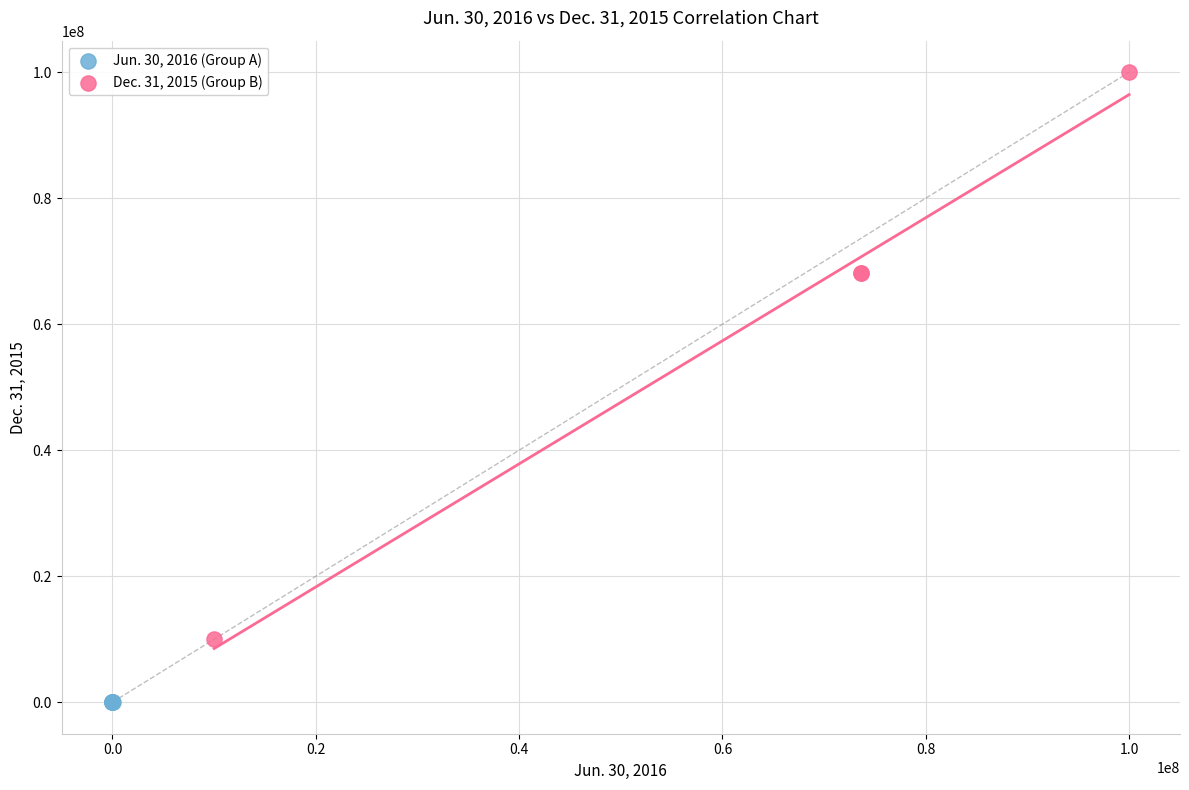

Which series contains the highest Y value?

Dec. 31, 2015 (Group B)